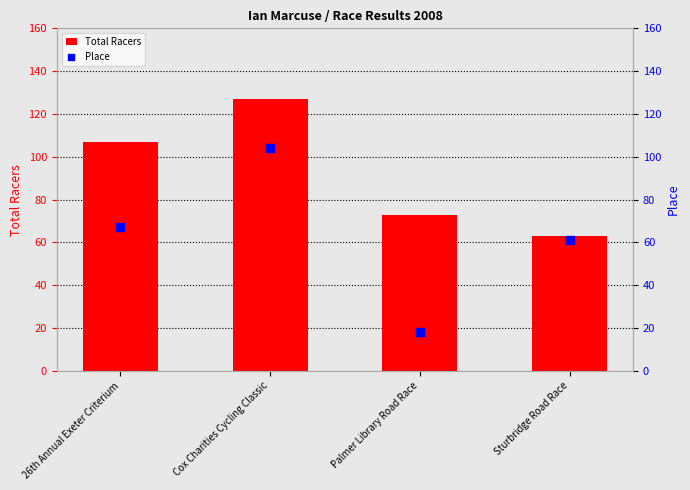

Which series reaches the minimum Y coordinate?

Place